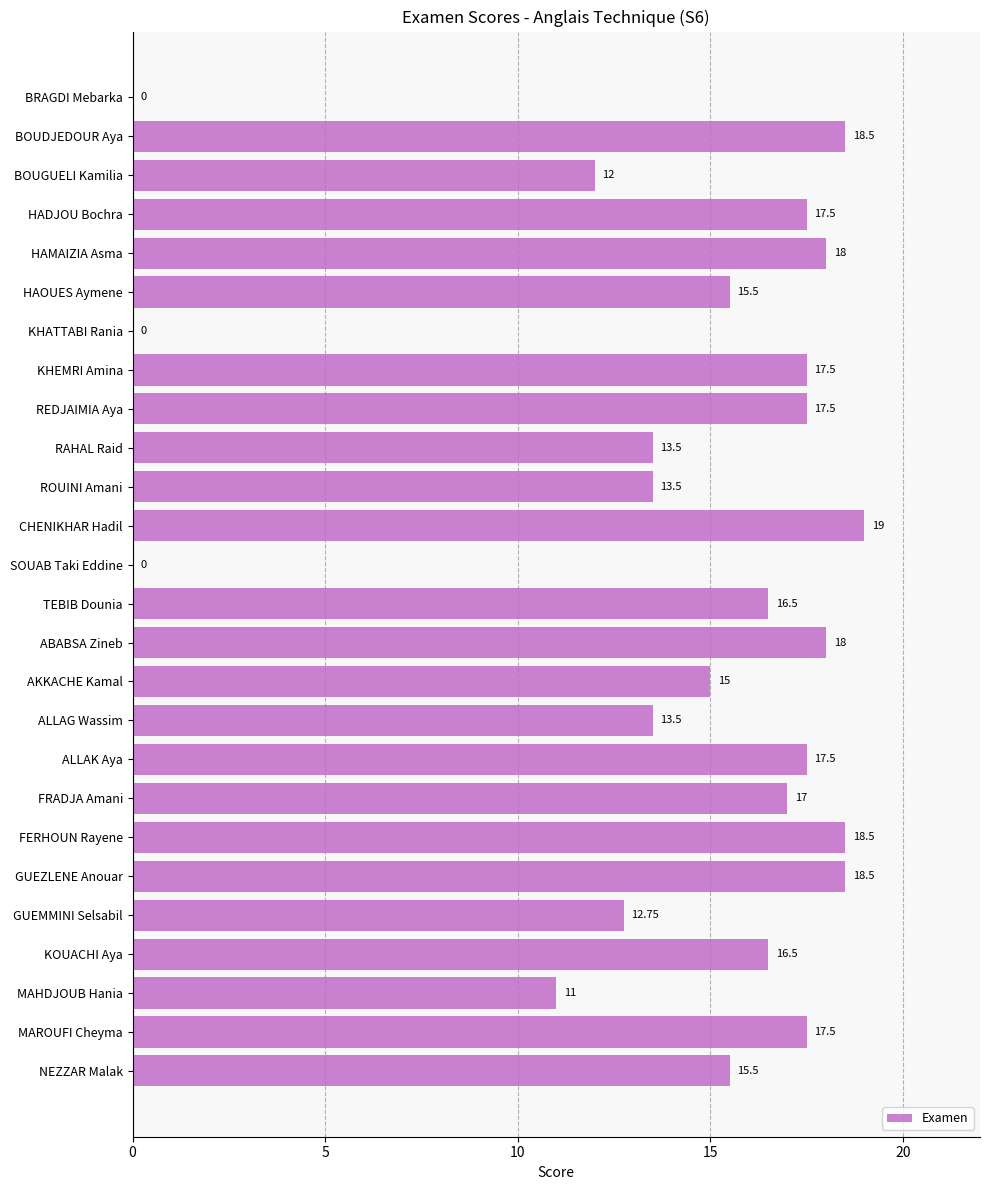

What is the sum of the values at CHENIKHAR Hadil and HADJOU Bochra?

36.5